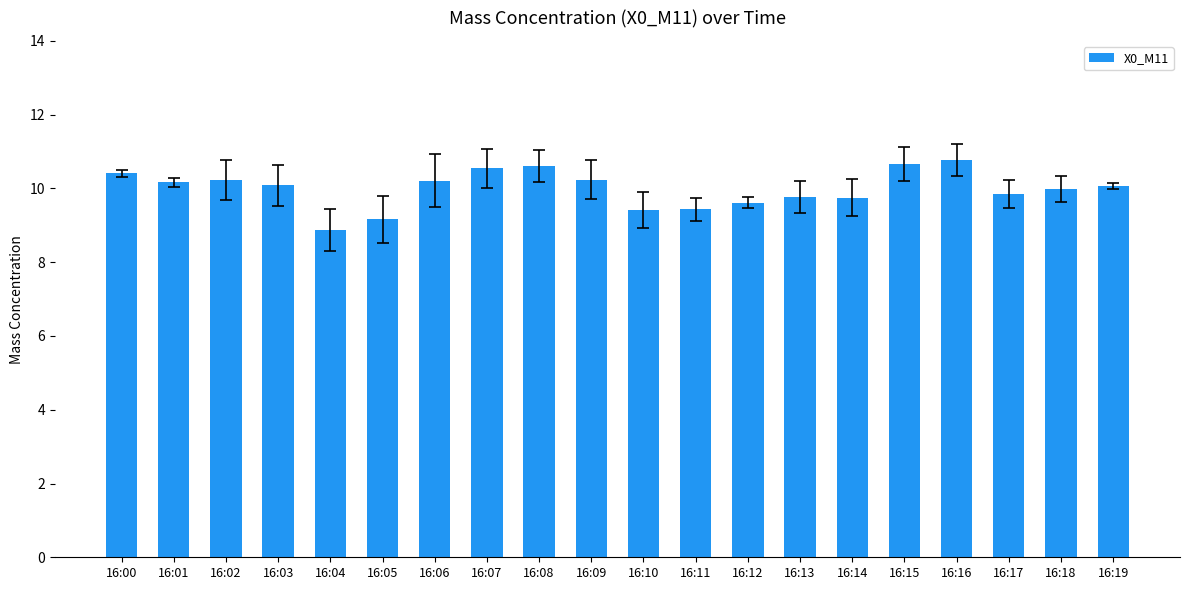

What is the value of the 20th bar from the left?

10.1